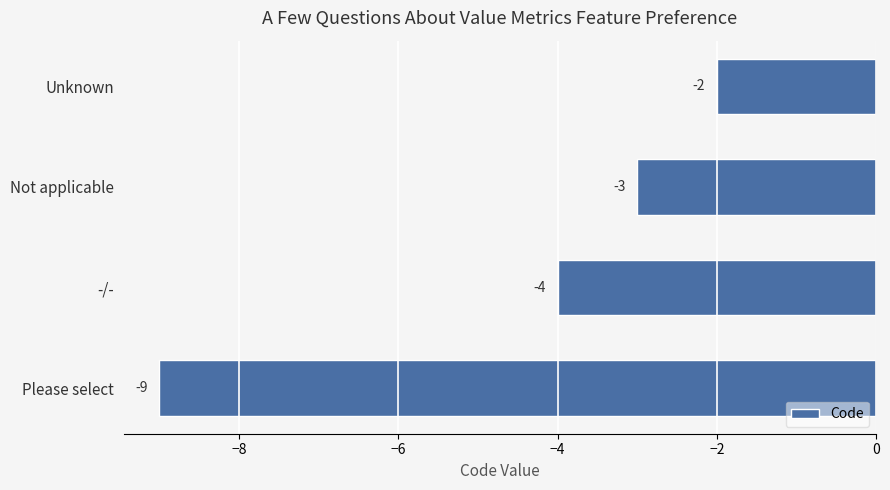

Count the number of values greater than -3.

1